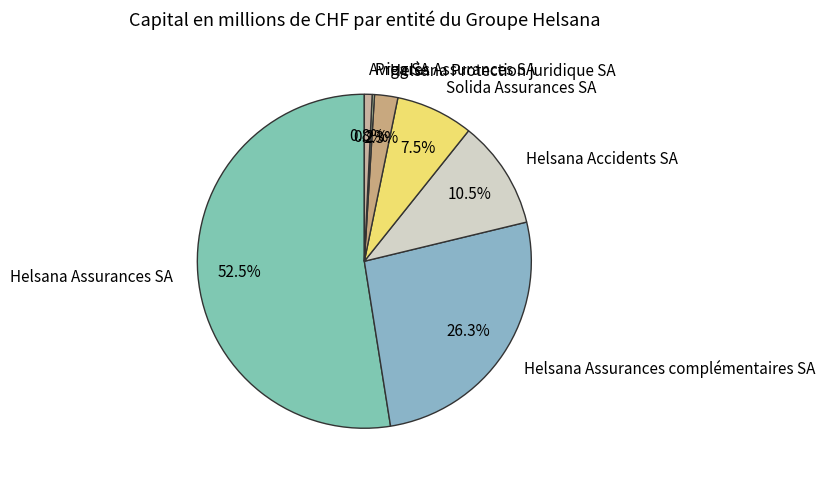

Combined, what portion of the pie is Helsana Accidents SA and Helsana Assurances complémentaires SA?

36.8%